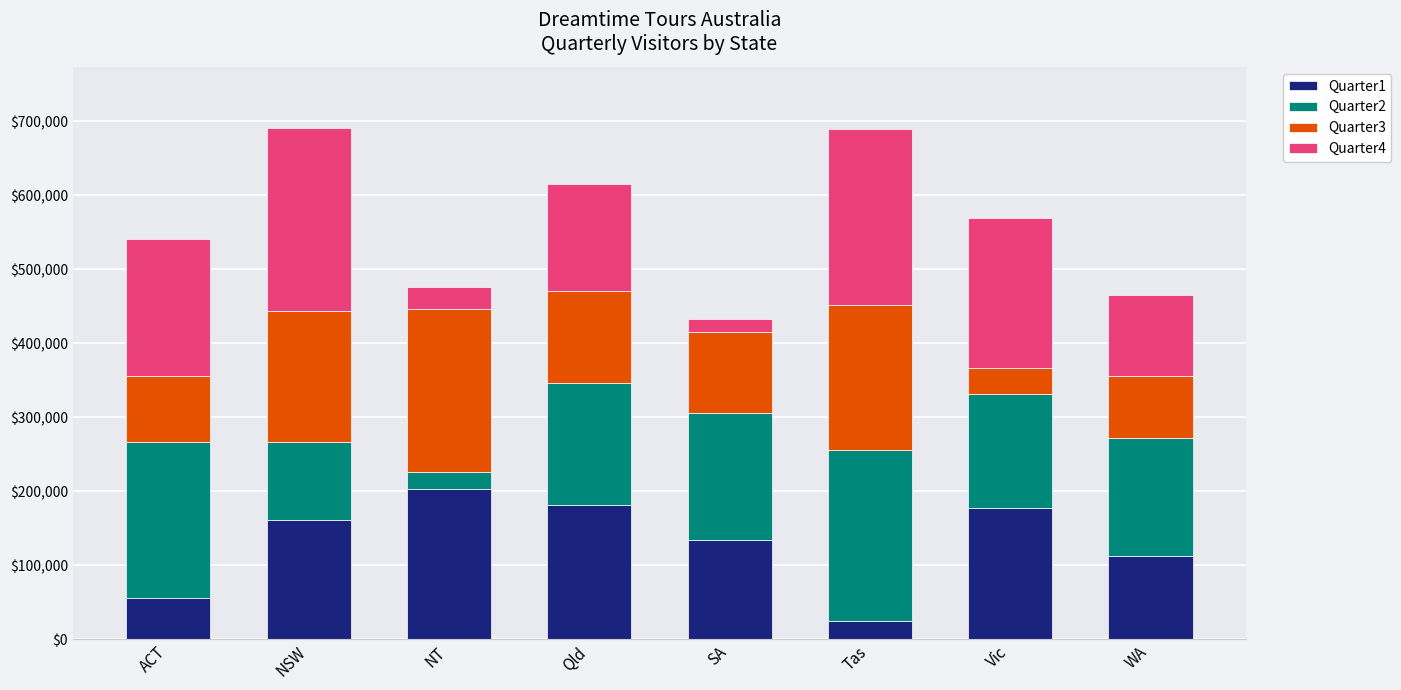

What is the total value across all series at SA?

432832